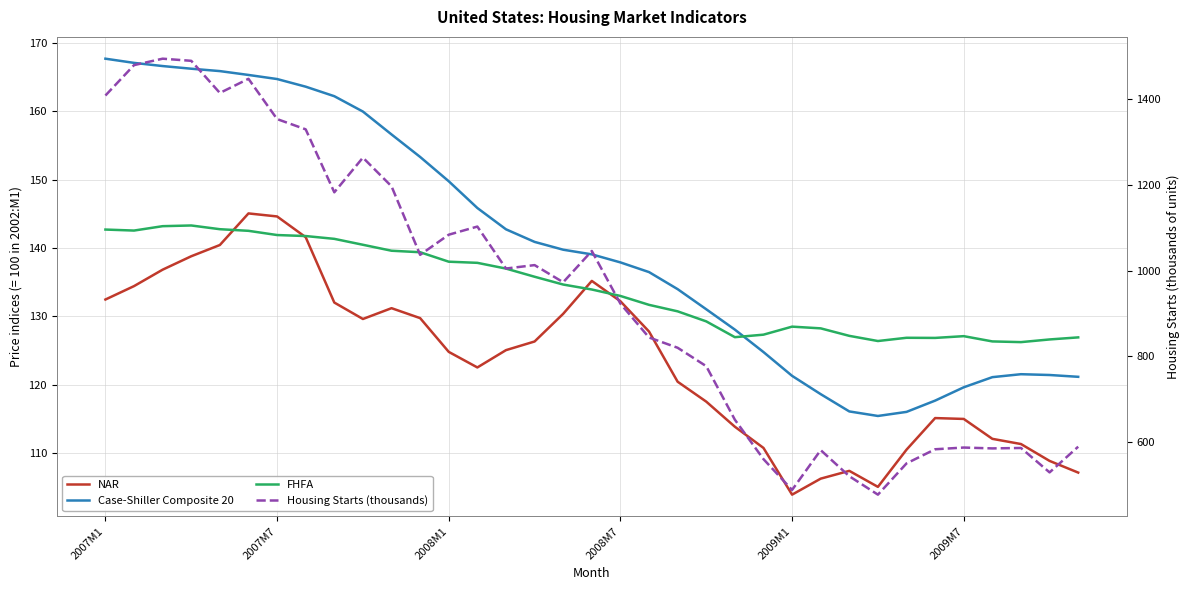

Between 8 and 22, which series saw the biggest shift?

Housing Starts (thousands)